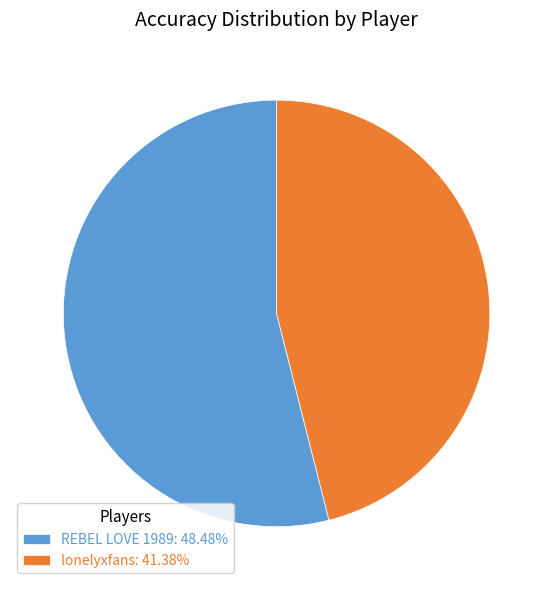

What is the ratio of the value at REBEL LOVE 1989: 48.48% to the value at lonelyxfans: 41.38%?

1.2